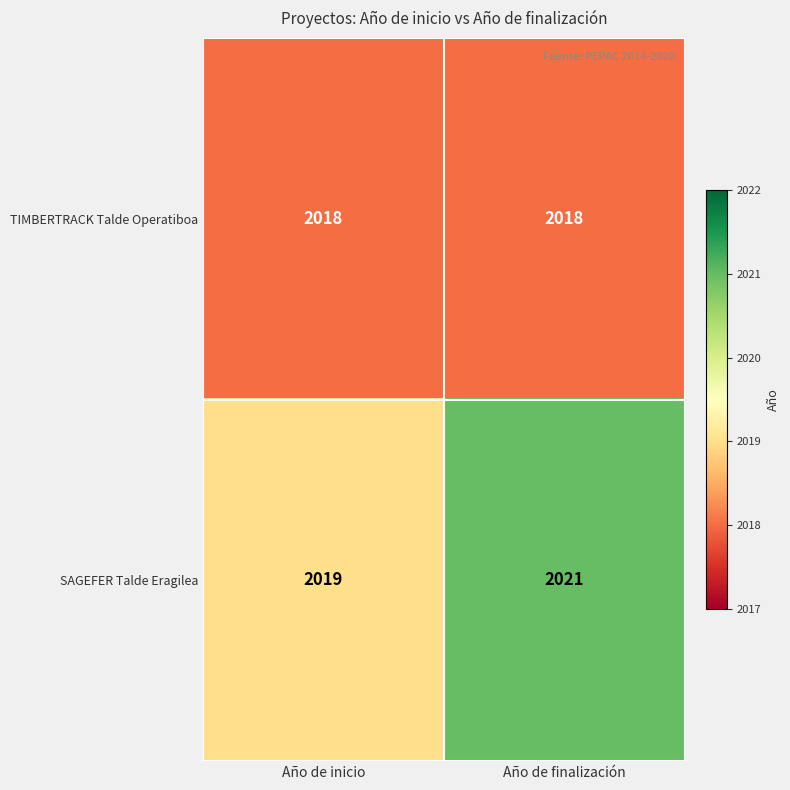

What is the greatest value displayed?

2021